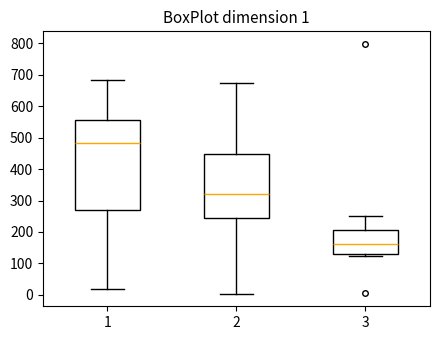

Which box is the tallest, from its lower edge to its upper edge?

1